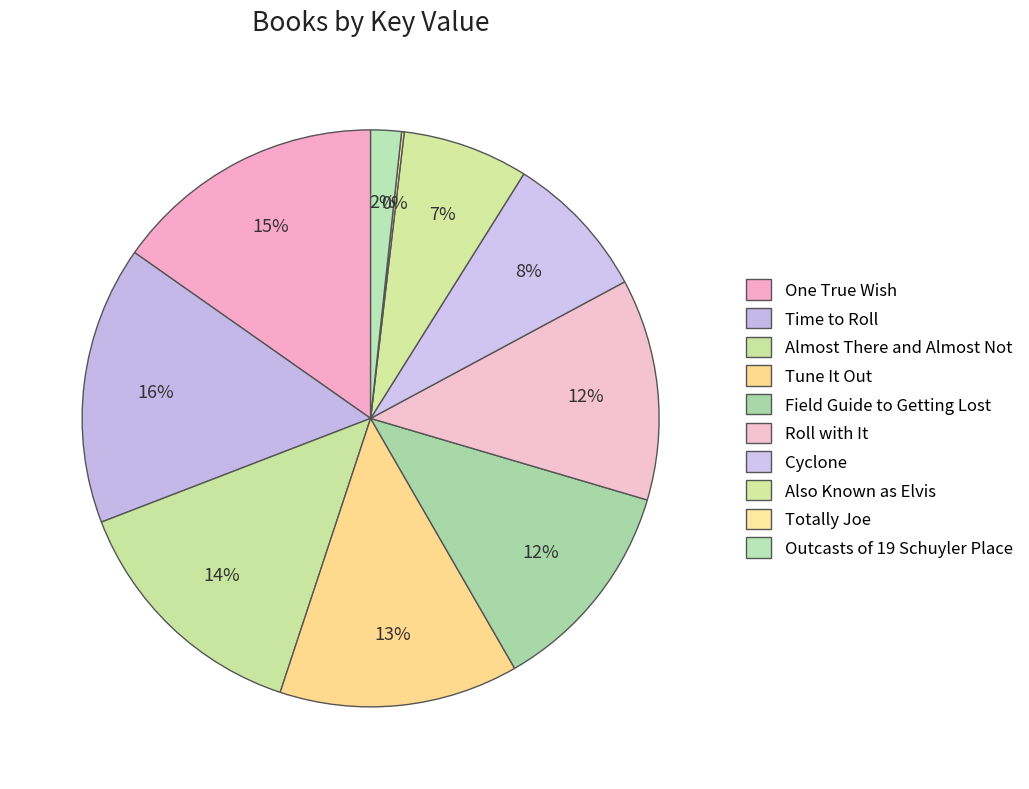

Rank the categories by value from lowest to highest.

Totally Joe, Outcasts of 19 Schuyler Place, Also Known as Elvis, Cyclone, Field Guide to Getting Lost, Roll with It, Tune It Out, Almost There and Almost Not, One True Wish, Time to Roll